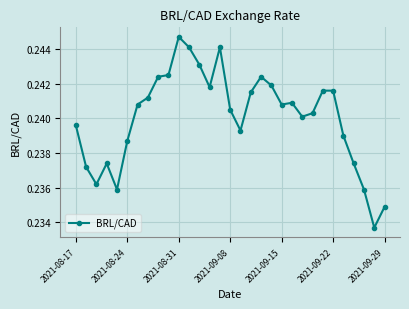

True or false: there are more than 1 points higher than both neighbors.

True